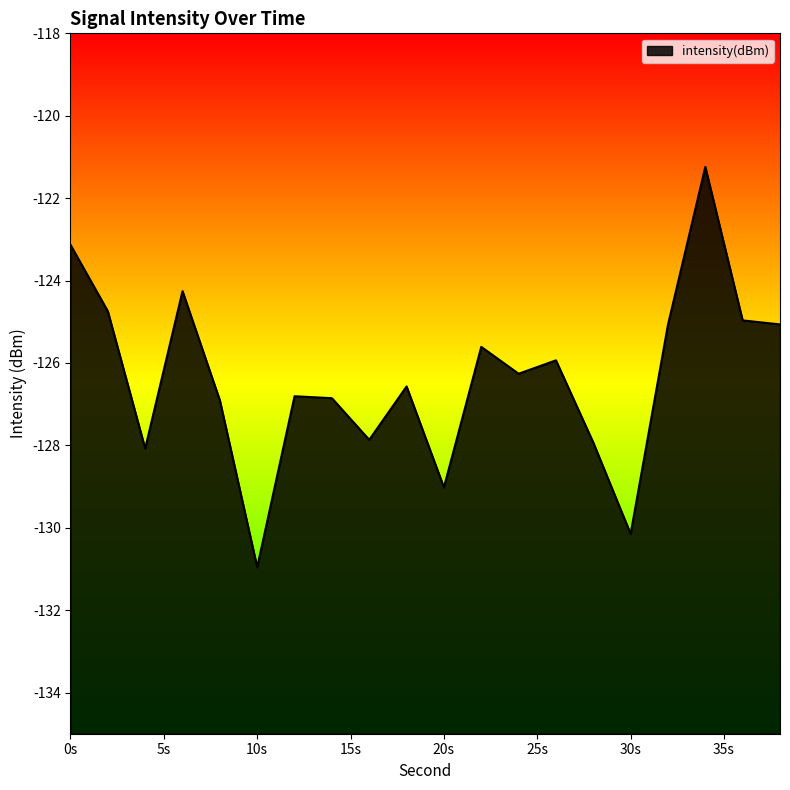

What is the difference between the maximum and minimum values?

9.7